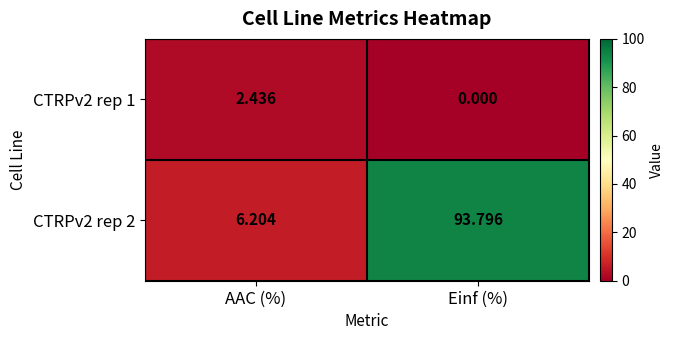

Which category has the highest value in the CTRPv2 rep 1 series?

AAC (%)